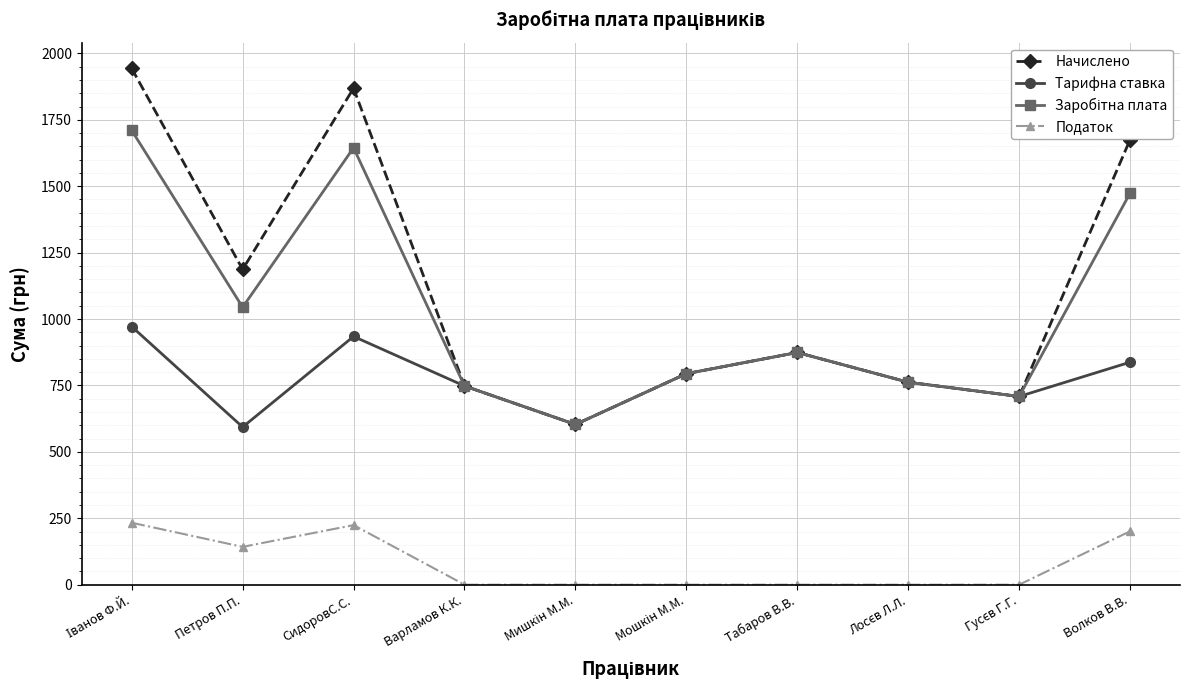

What is the label of the 8th point from the right?

СидоровС.С.